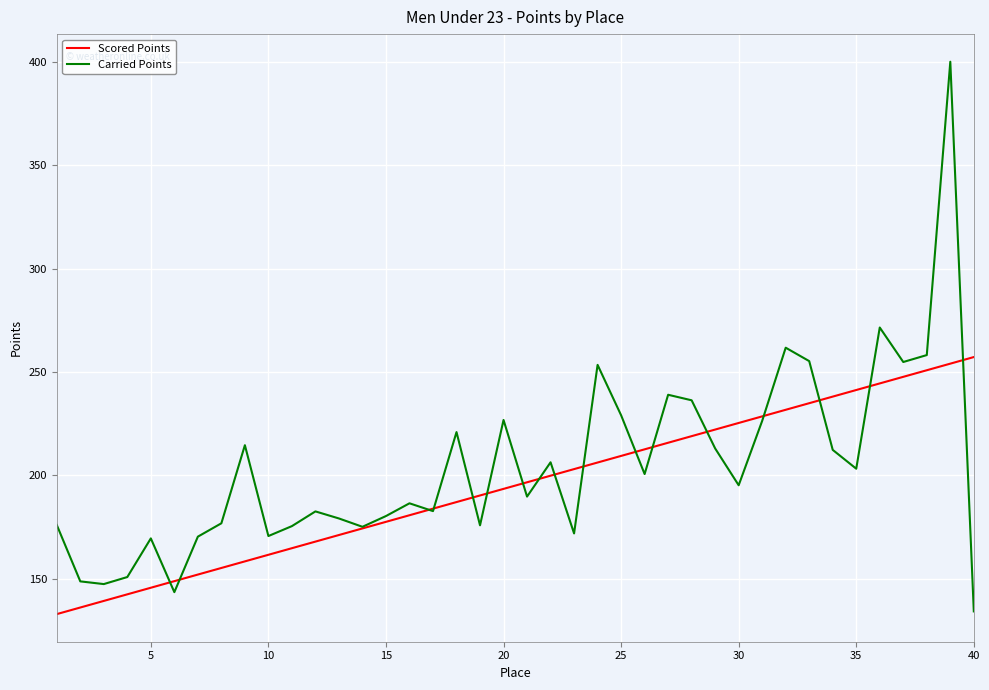

What is the minimum value shown in the chart?

132.9